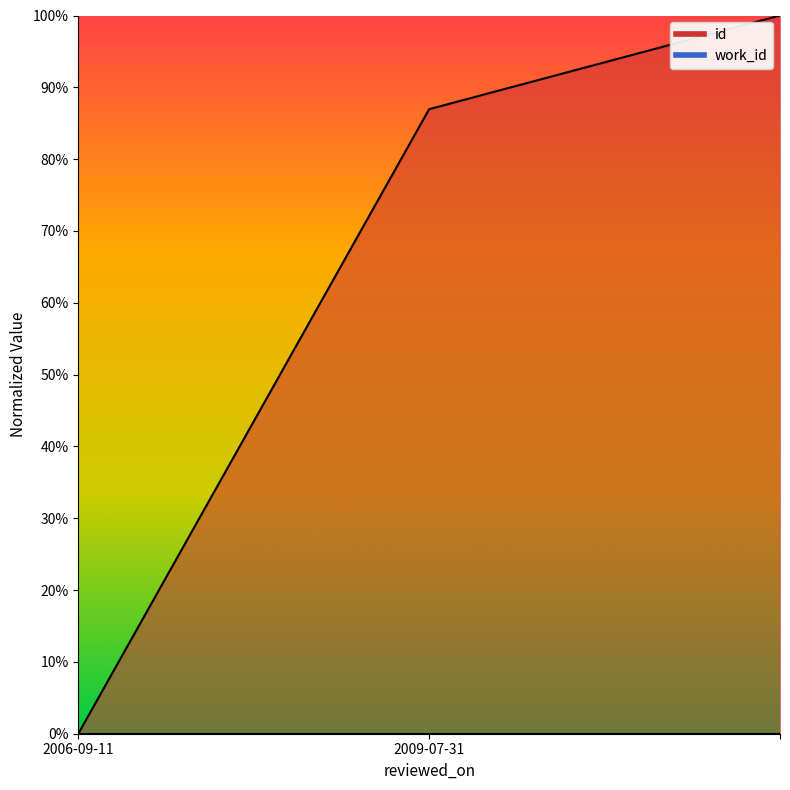

The chart shows a value of 0.5 at 2006-09-11. True or false?

False